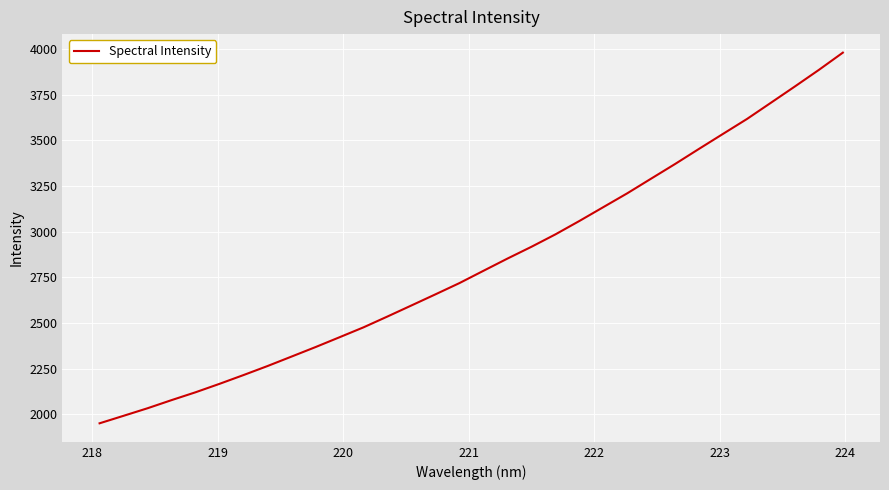

What is the greatest value displayed?

3979.0